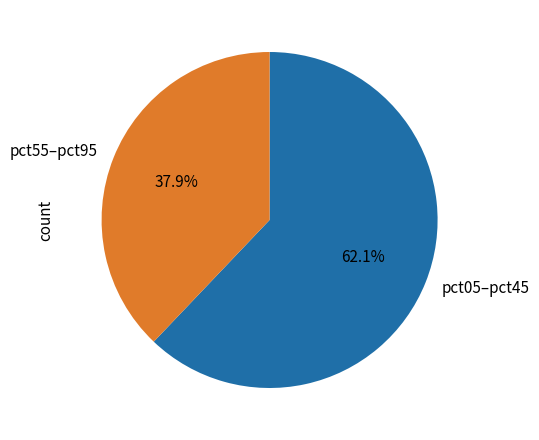

Between pct05–pct45 and pct55–pct95, which is larger?

pct05–pct45